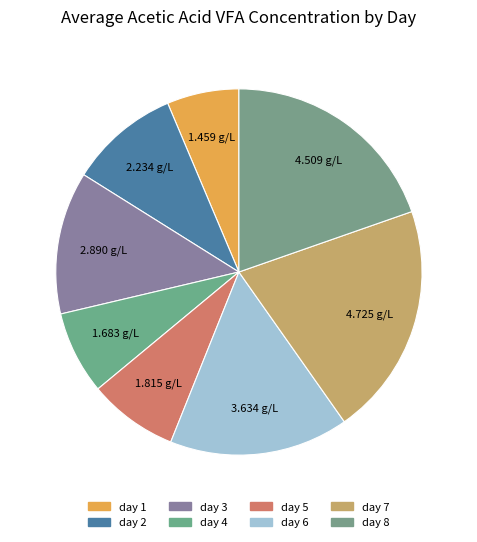

Does any single category account for the majority?

No